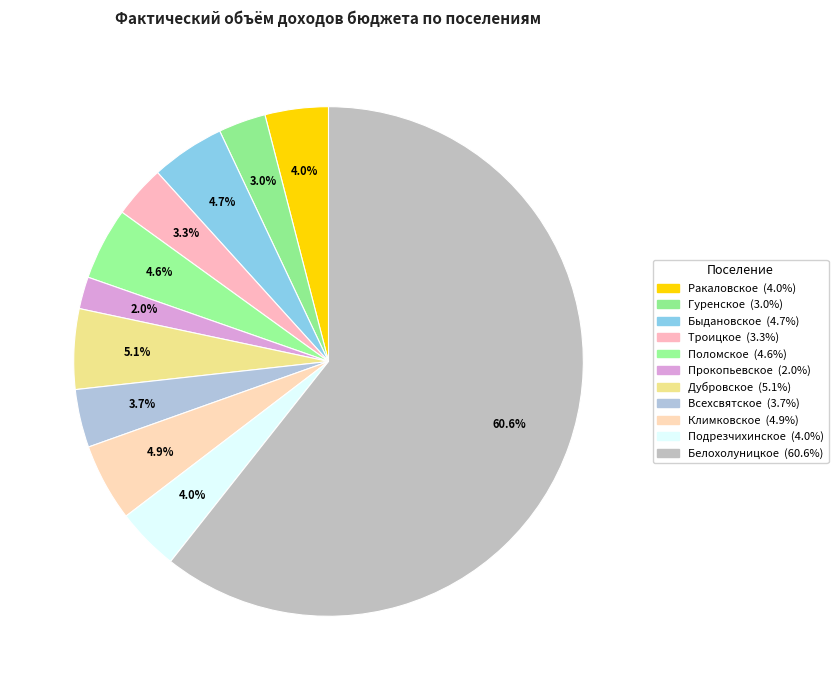

Count the number of slices in the pie.

11